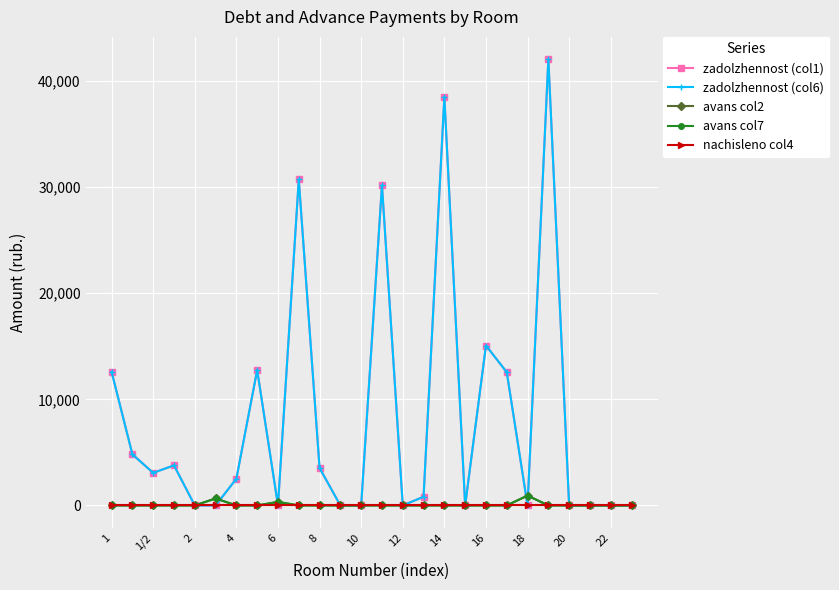

Does the chart display data point markers on the line(s)?

Yes